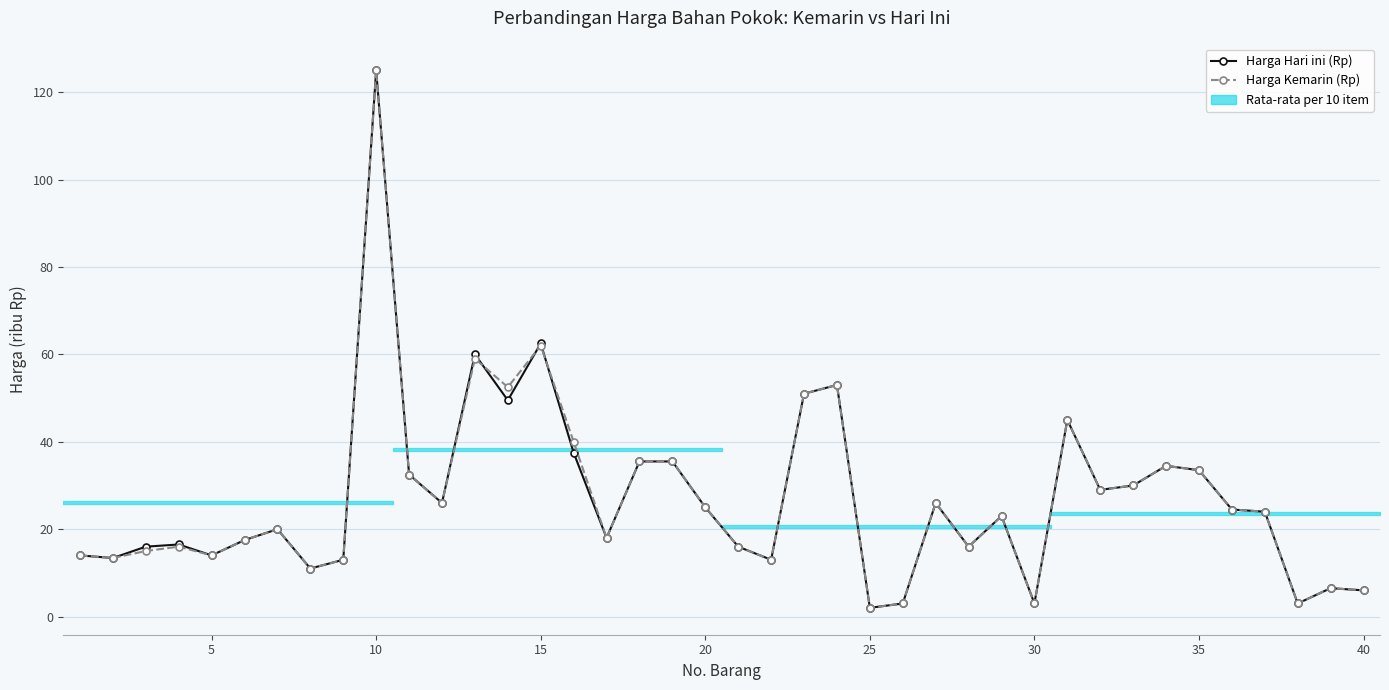

Reading left to right, extract all data points from this chart.

Harga Hari ini (Rp): 14.0	13.4	16.0	16.5	14.0	17.5	20.0	11.0	13.0	125.0	32.5	26.0	60.0	49.5	62.5	37.5	18.0	35.5	35.5	25.0	16.0	13.0	51.0	53.0	2.0	3.0	26.0	16.0	23.0	3.0	45.0	29.0	30.0	34.5	33.5	24.5	24.0	3.0	6.5	6.0
Harga Kemarin (Rp): 14.0	13.4	15.0	16.0	14.0	17.5	20.0	11.0	13.0	125.0	32.5	26.0	59.0	52.5	62.0	40.0	18.0	35.5	35.5	25.0	16.0	13.0	51.0	53.0	2.0	3.0	26.0	16.0	23.0	3.0	45.0	29.0	30.0	34.5	33.5	24.5	24.0	3.0	6.5	6.0